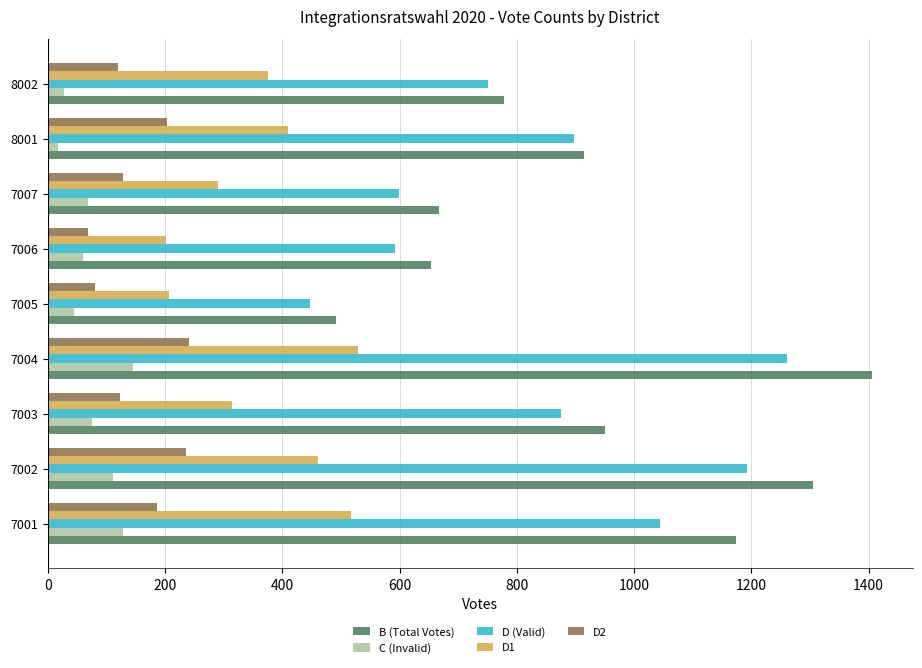

What is the difference between the second highest and minimum values in the D (Valid) series?

746